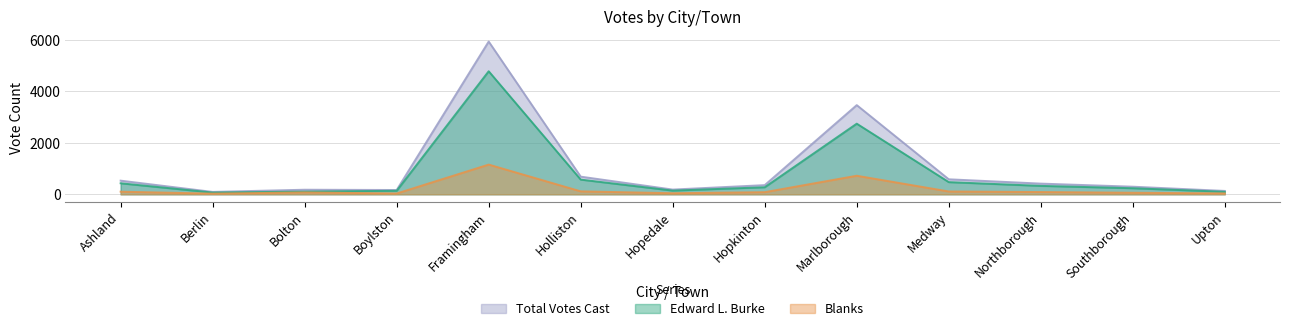

Which series has the largest total across all categories?

Total Votes Cast